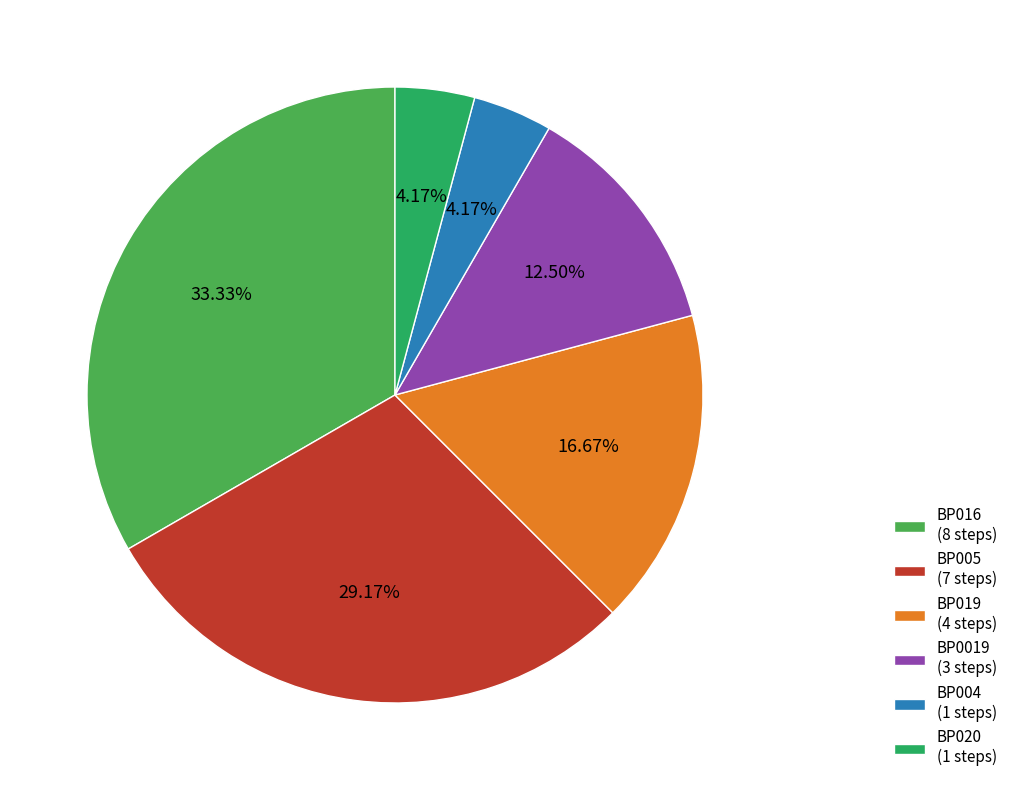

Does BP019 (4 steps) represent more than half of the total?

No